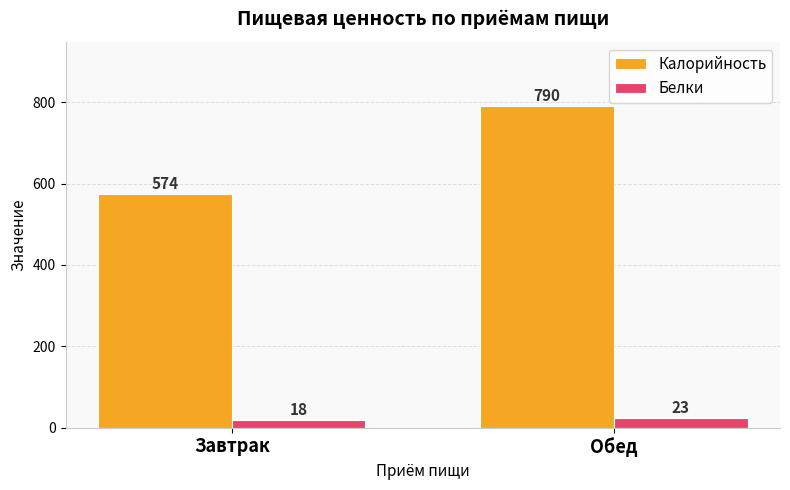

What is the total value across all series at Обед?

813